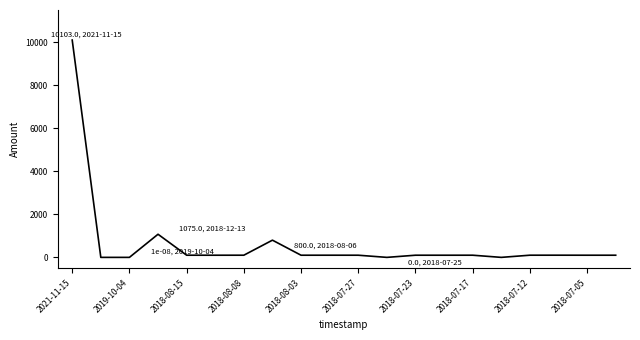

How many lines are shown in the chart?

1